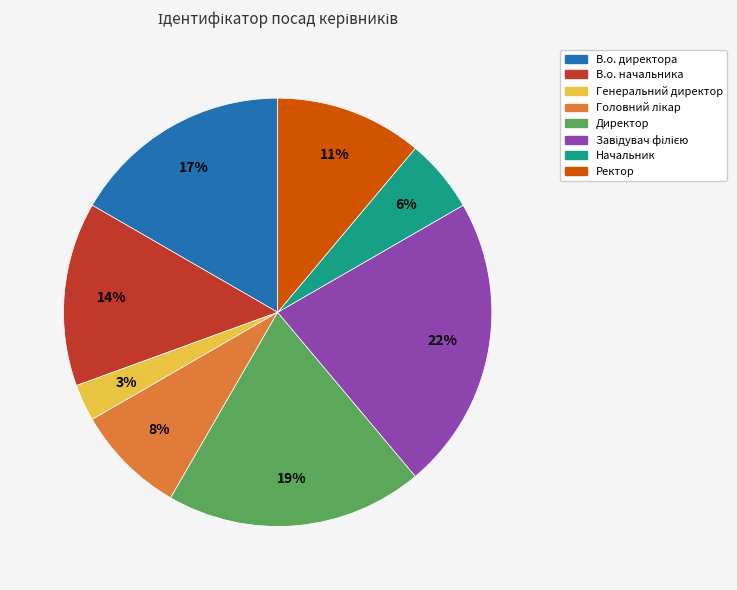

Between В.о. начальника and Директор, which is larger?

Директор